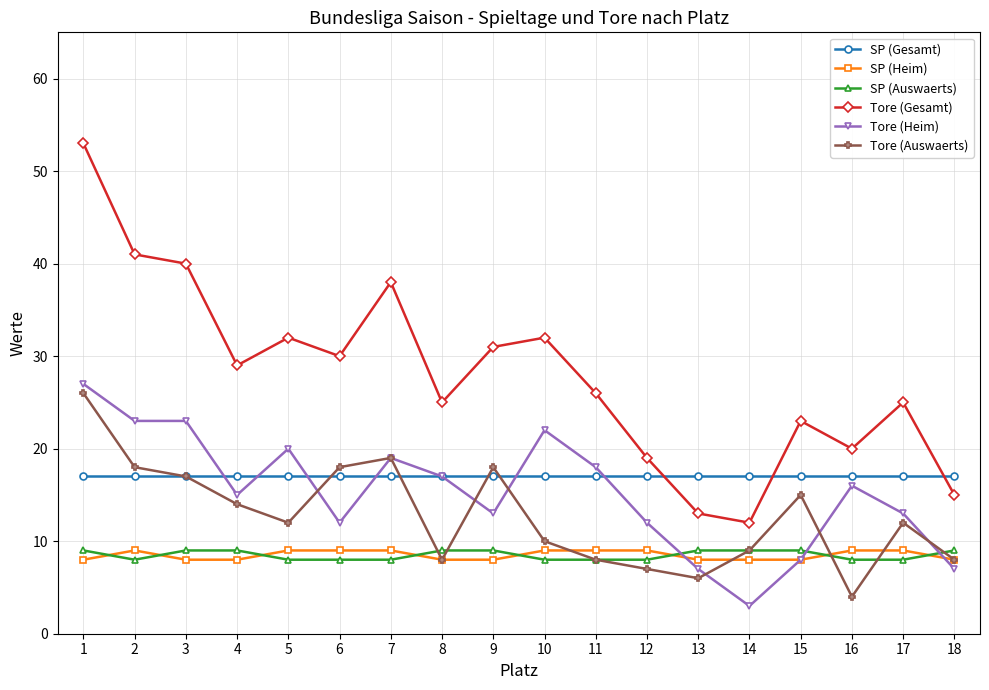

True or false: SP (Gesamt) and SP (Heim) intersect in this chart.

False